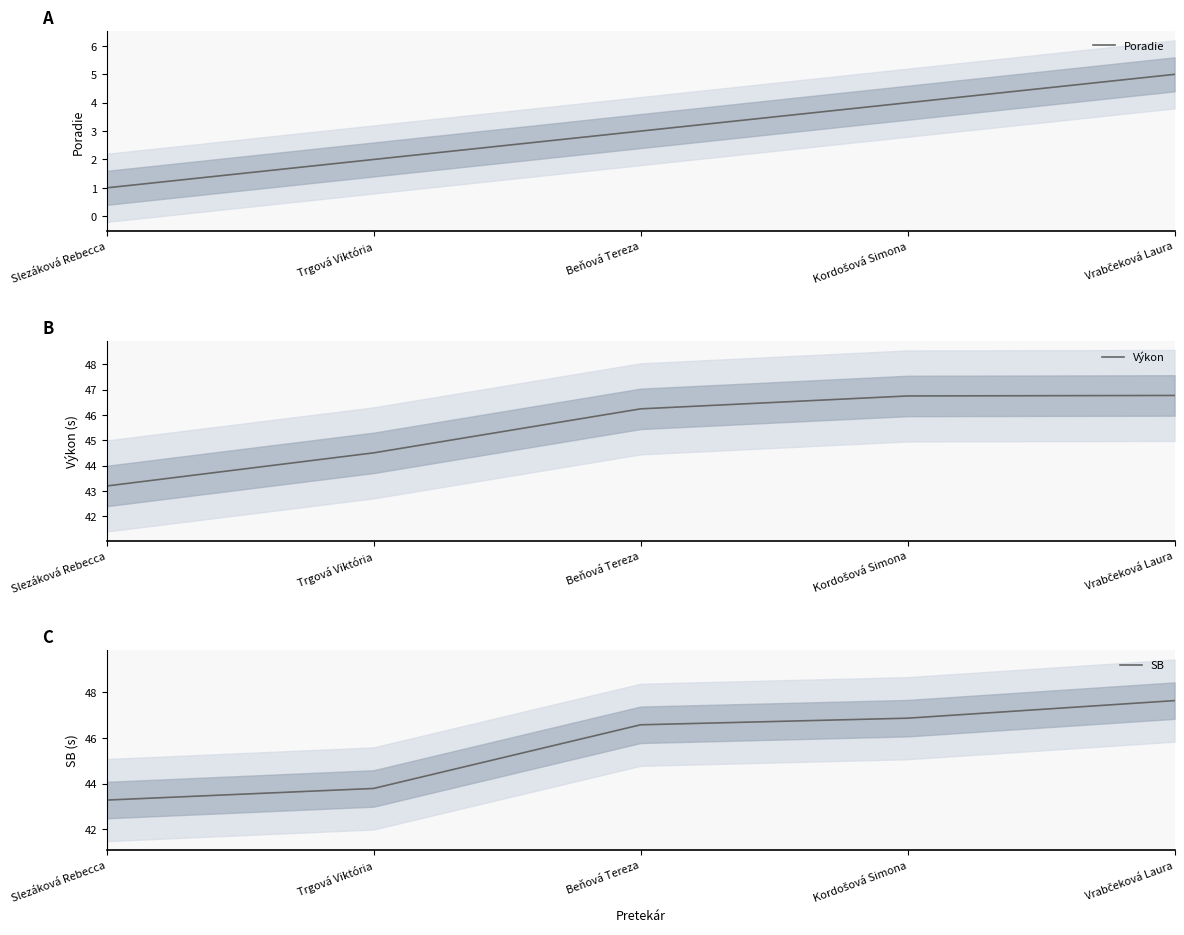

True or false: Výkon has more than 0 interior local peaks.

False